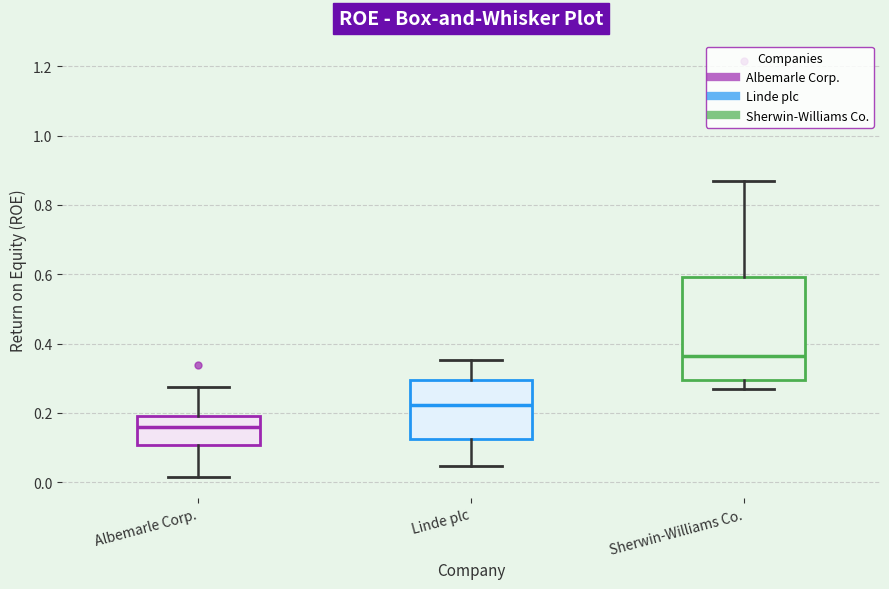

Comparing the boxes themselves (not the whiskers), which one is the tallest?

Sherwin-Williams Co.